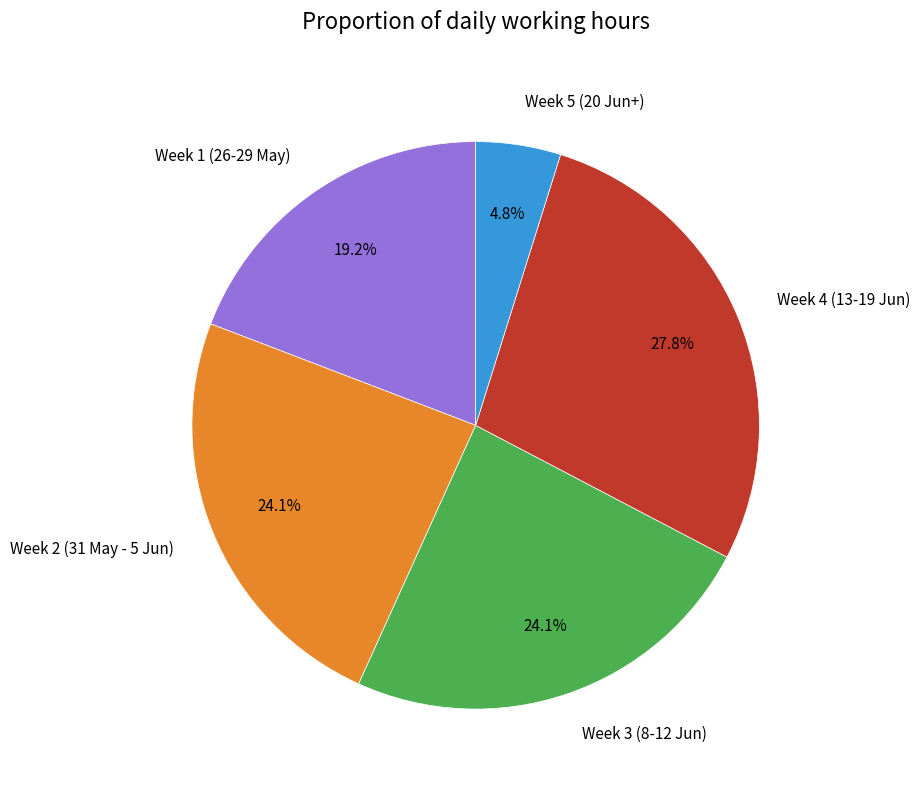

How much of the chart is everything except Week 1 (26-29 May)?

80.8%